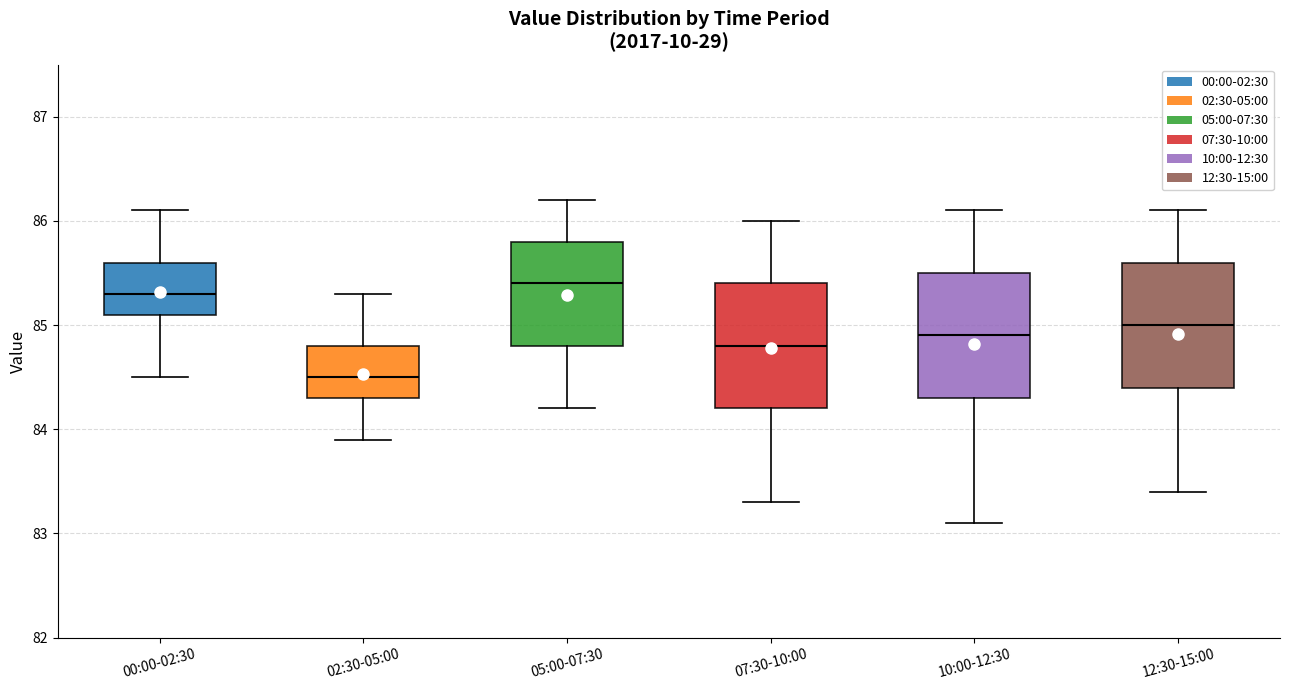

Where does the upper whisker of the box for 07:30-10:00 end on the y-axis? The values are not printed on the chart, so give them approximately, as read against the axis.

86.0